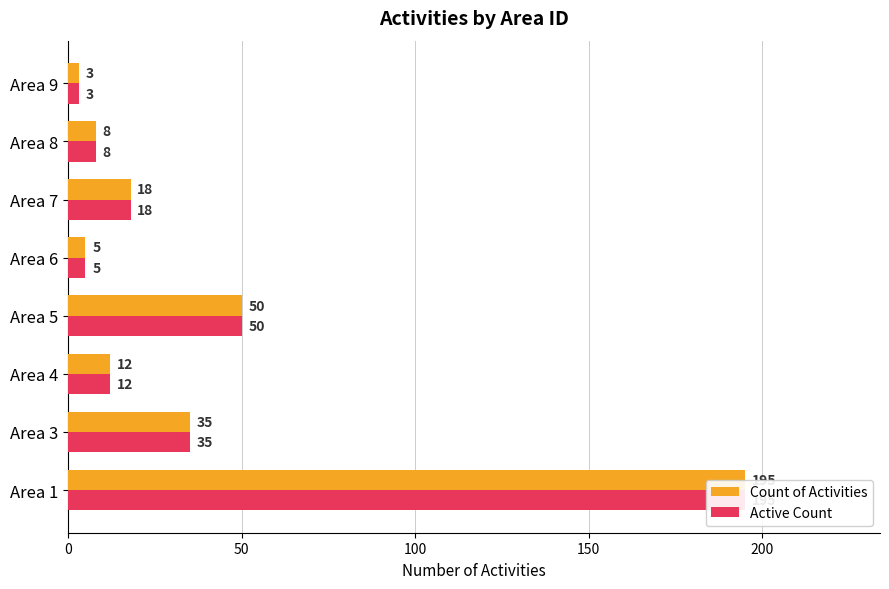

Reading left to right, extract all data points from this chart.

Count of Activities: 195	35	12	50	5	18	8	3
Active Count: 195	35	12	50	5	18	8	3